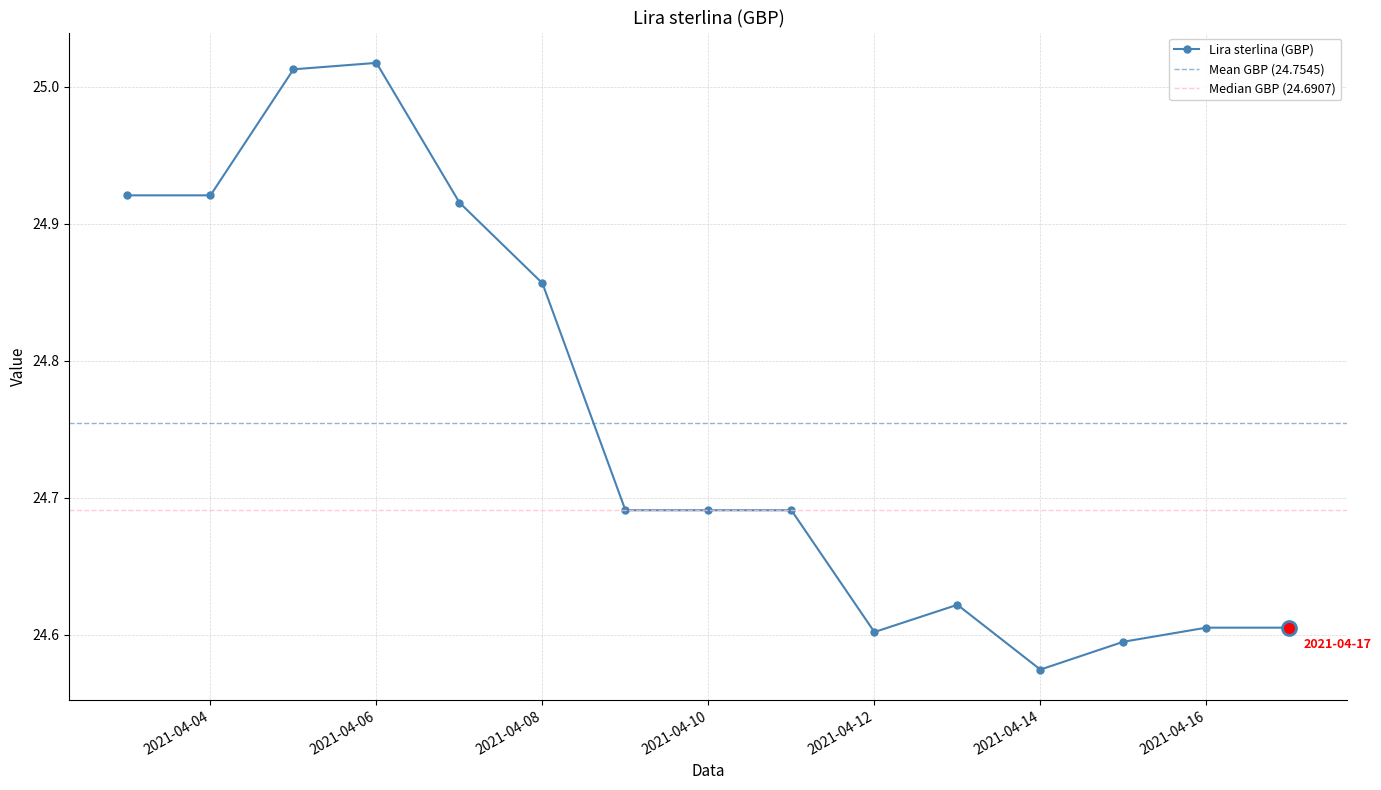

The value at 2021-04-13 is 11.3. True or false?

False